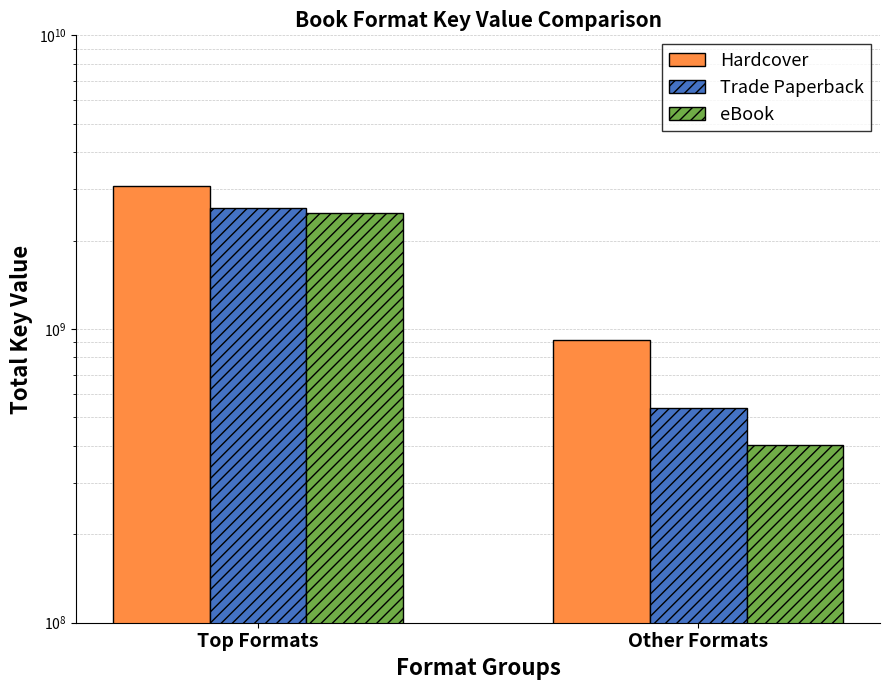

Is it true that eBook equals 1624556665 at Top Formats?

False